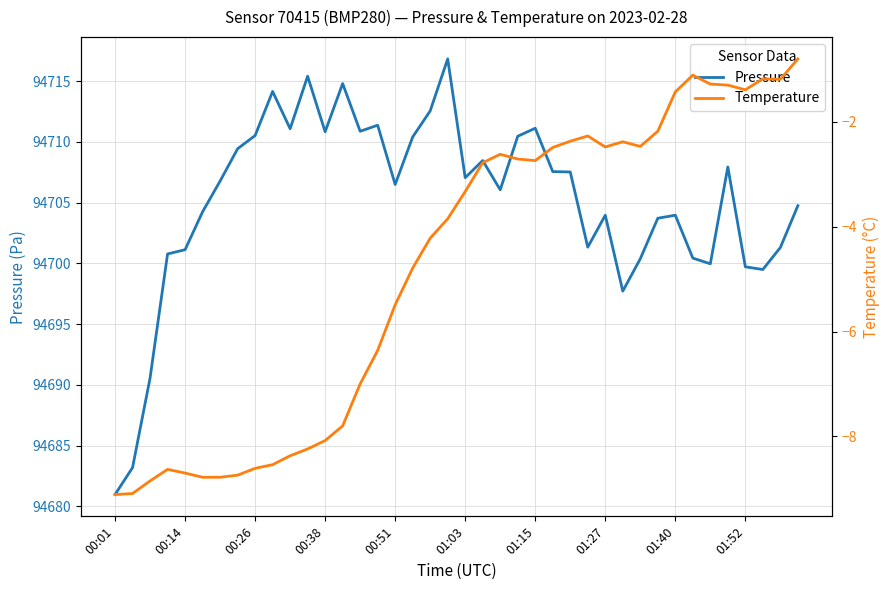

How many data points in Pressure are above 94706?

22